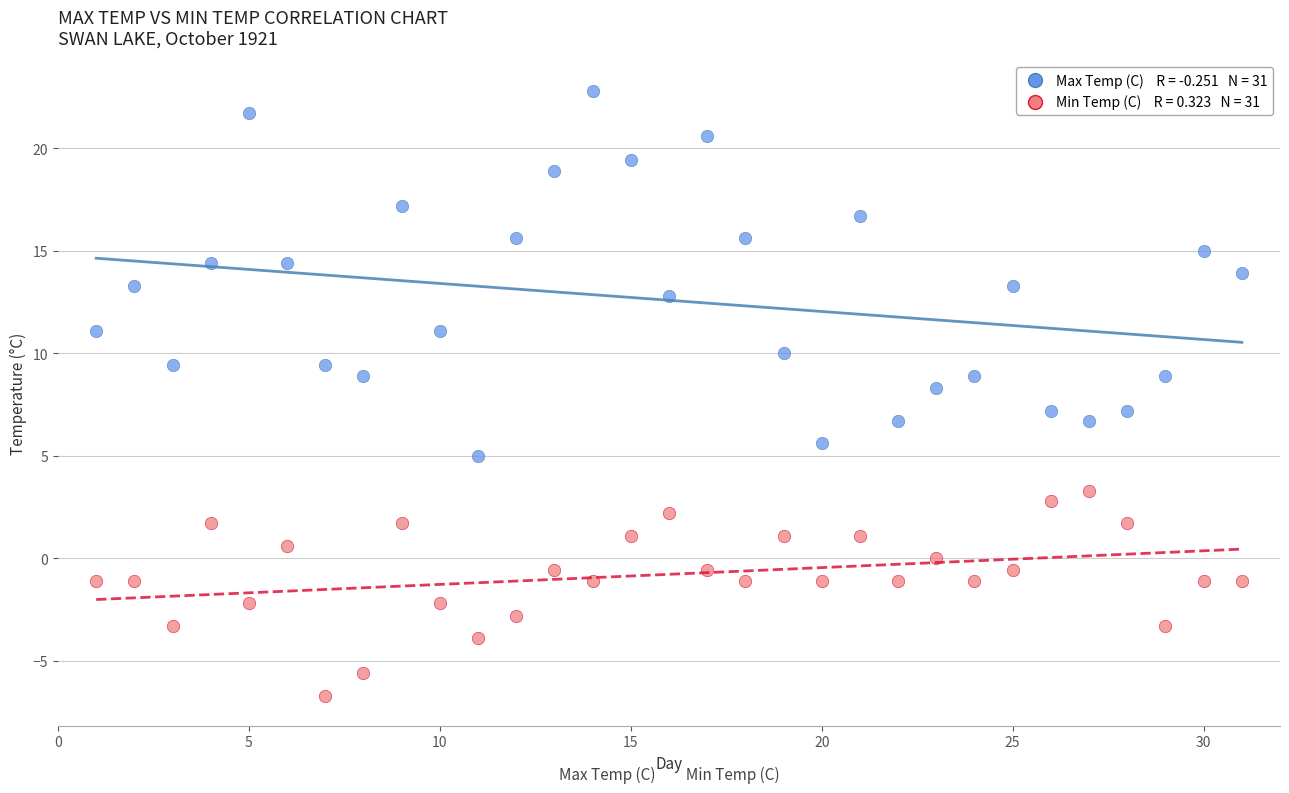

Across all data points, what is the range of X values (max minus min)?

30.0